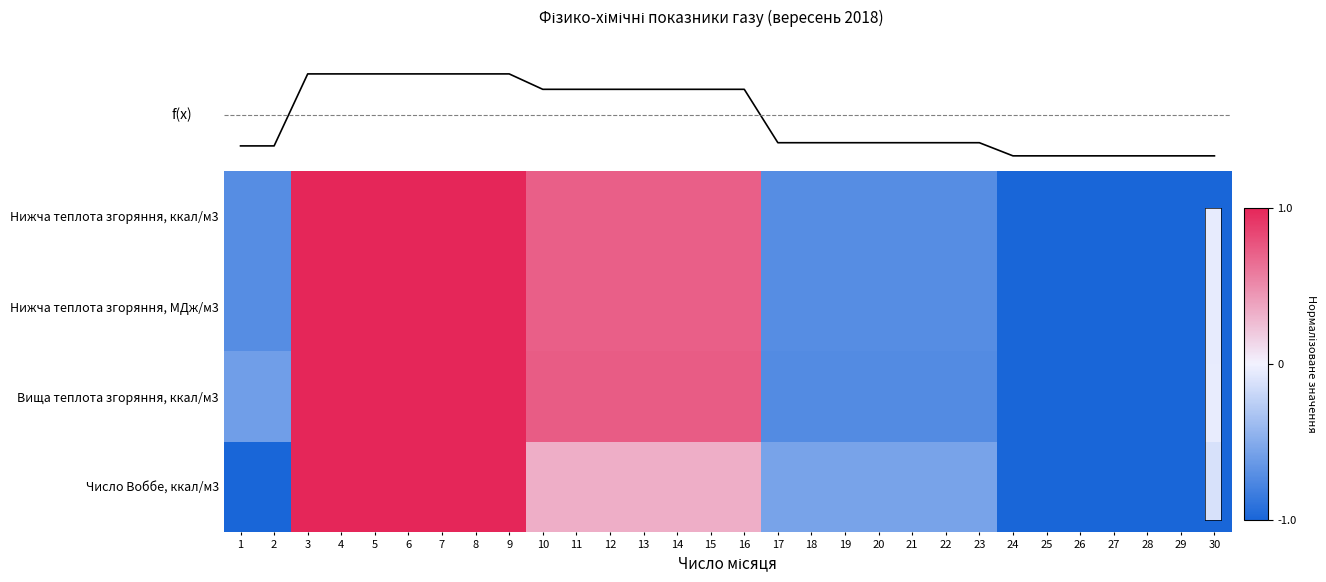

At which category does the chart reach its minimum across all series?

24